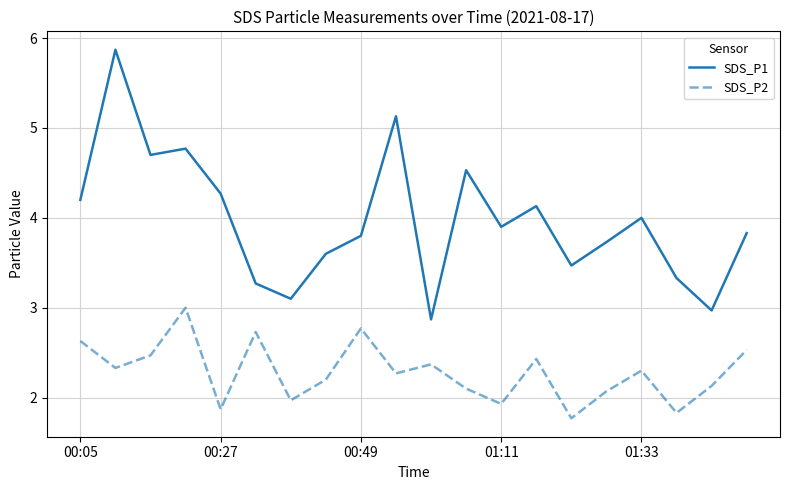

At how many categories does at least one series exceed 5?

2